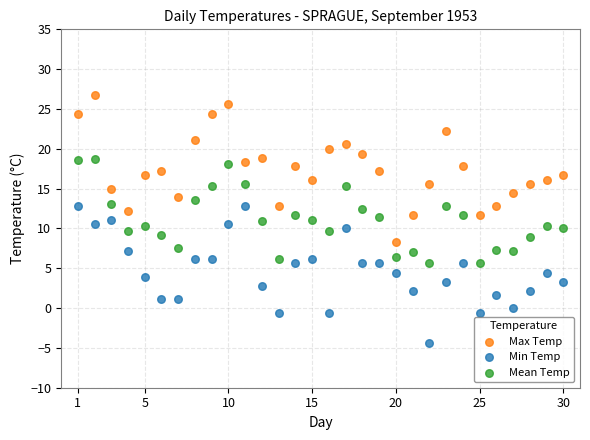

Which series contains the highest Y value?

Max Temp